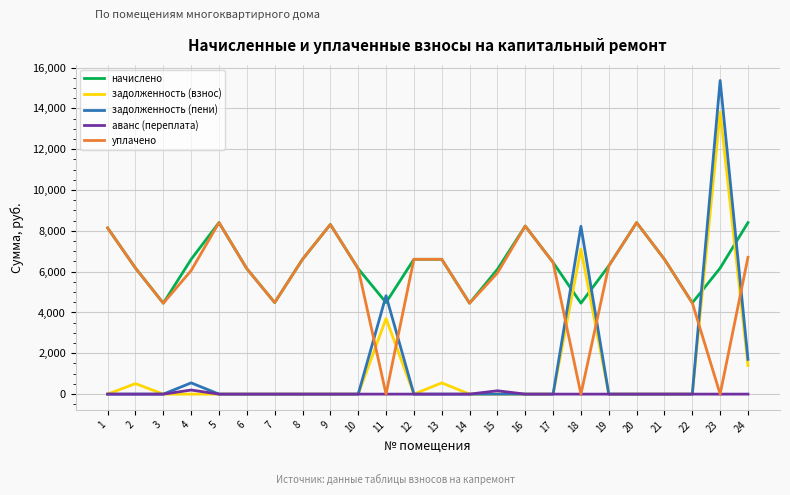

What is the total value across all series at 19?

12564.5